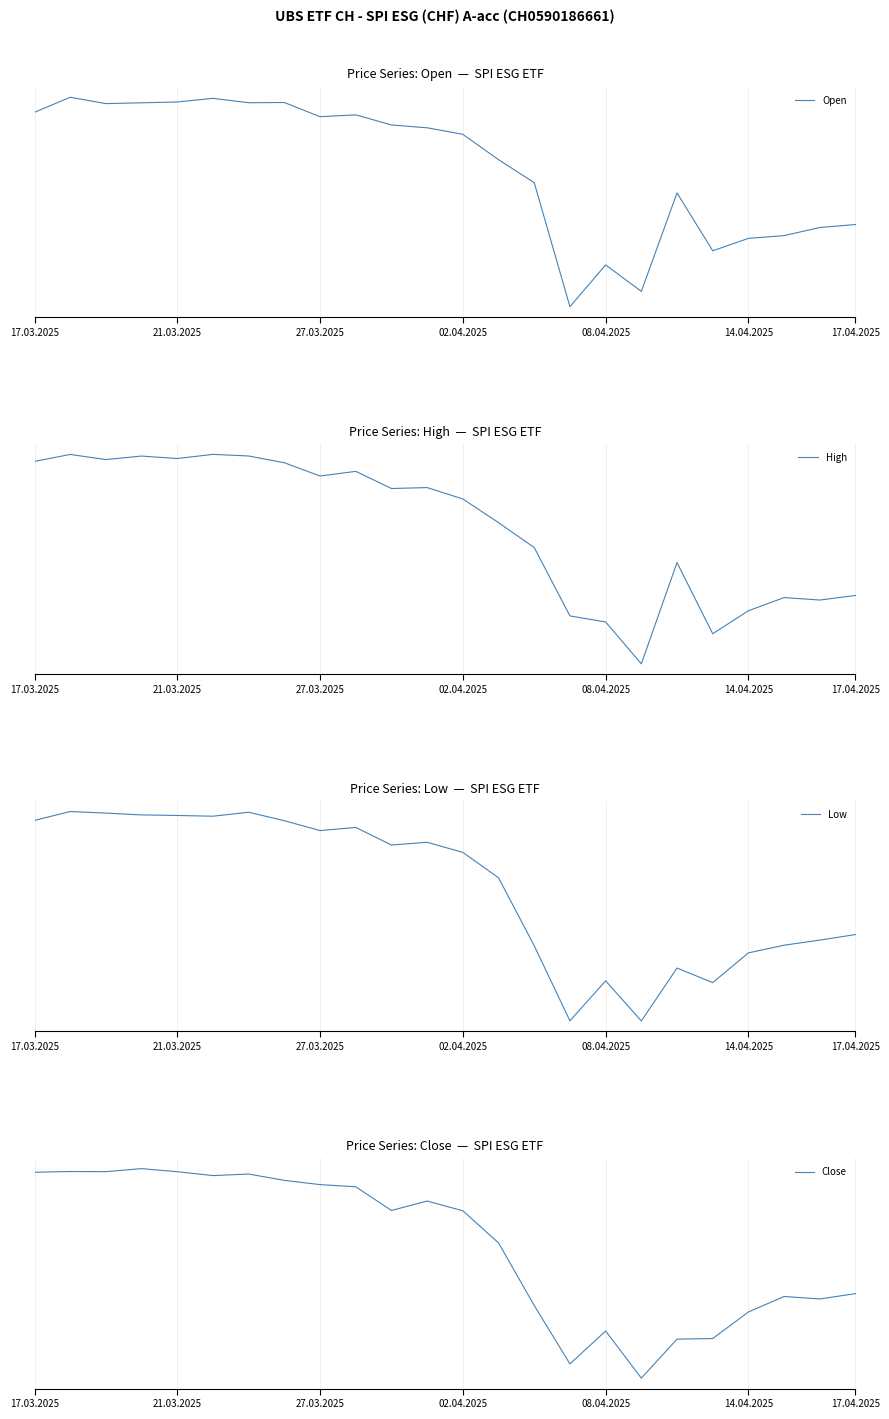

What is the smallest value displayed?

14073